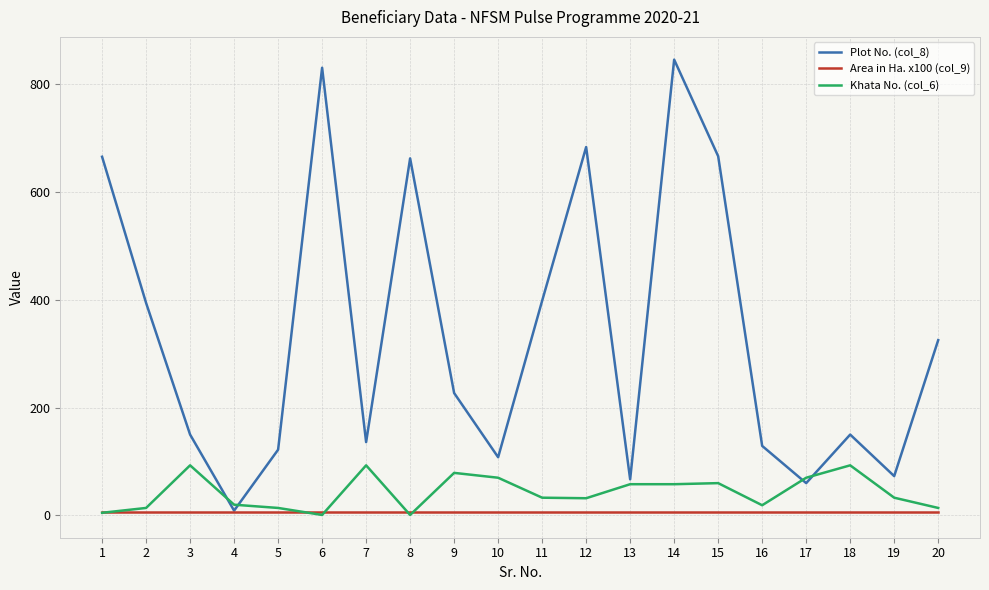

At which category is the sum across all series the highest?

14